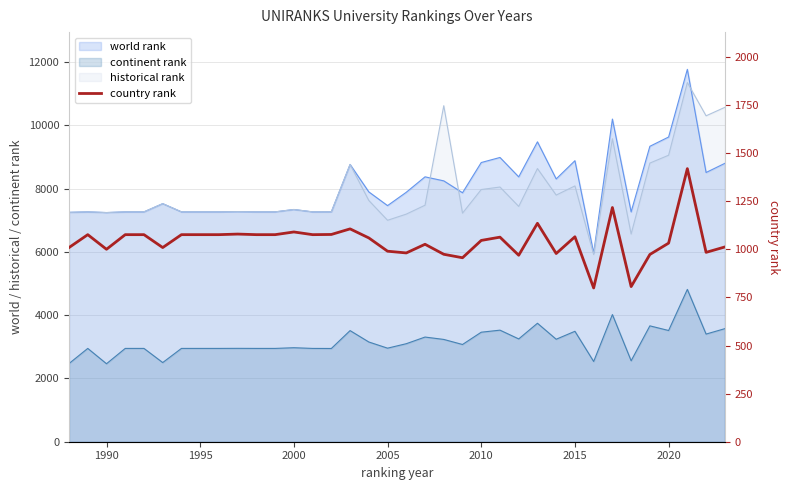

Count the number of values greater than 1063.

17